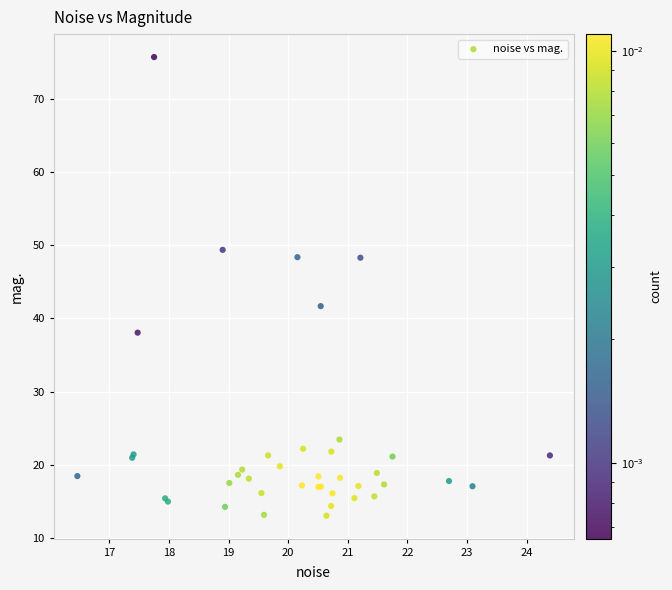

What Y value in the scatter plot is closest to 44?

41.7